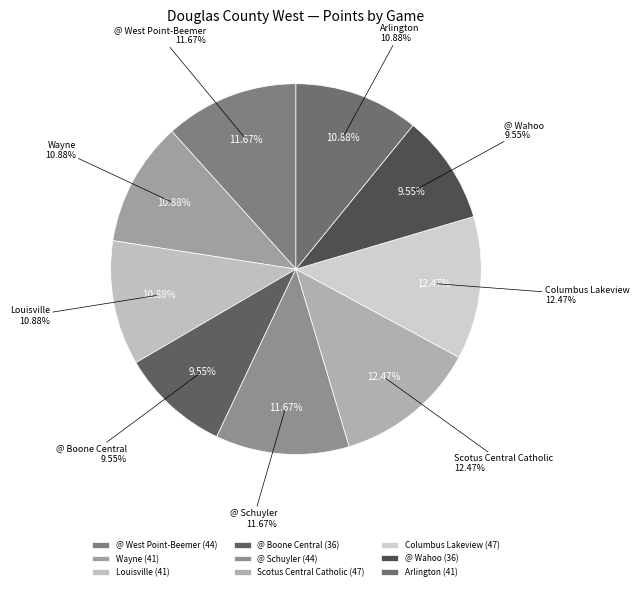

Which slice is the smallest?

@ Boone Central